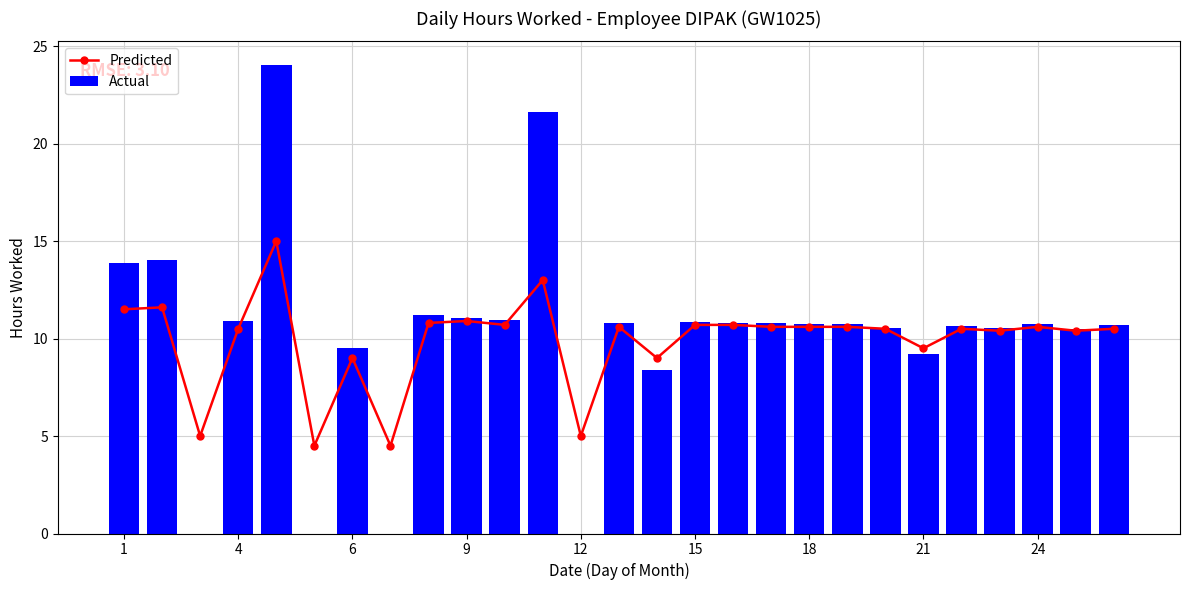

What is the total value across all series at 13?

21.4